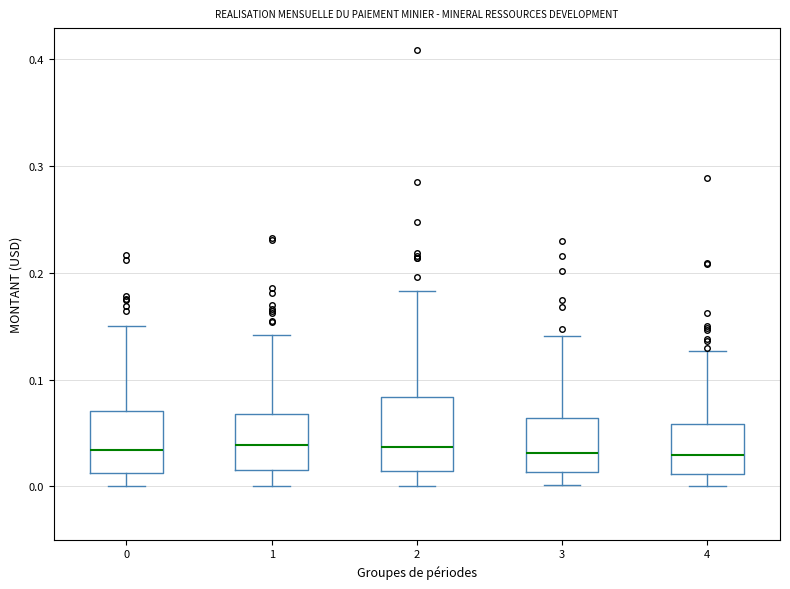

Where does the upper whisker of the box at x = 4 end on the y-axis? The values are not printed on the chart, so give them approximately, as read against the axis.

0.13